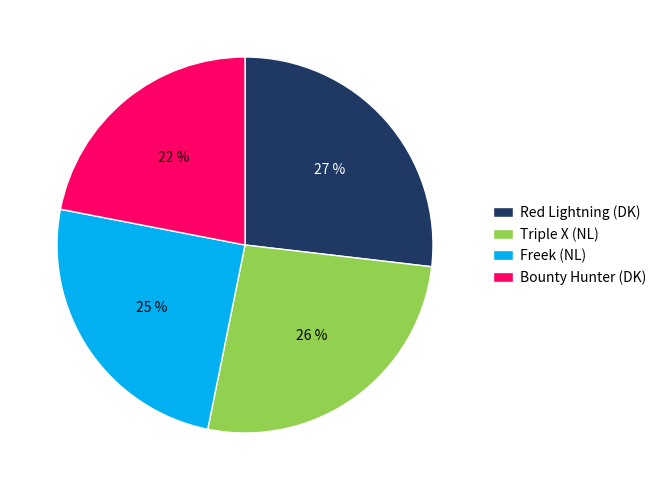

What is the largest slice in the pie chart?

Red Lightning (DK)